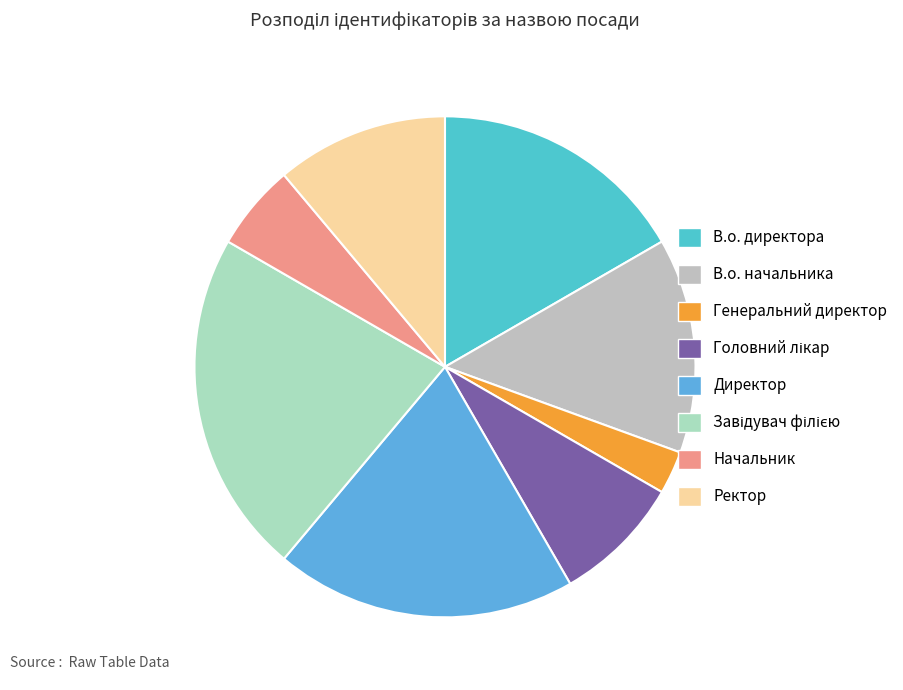

How many slices are in this pie chart?

8